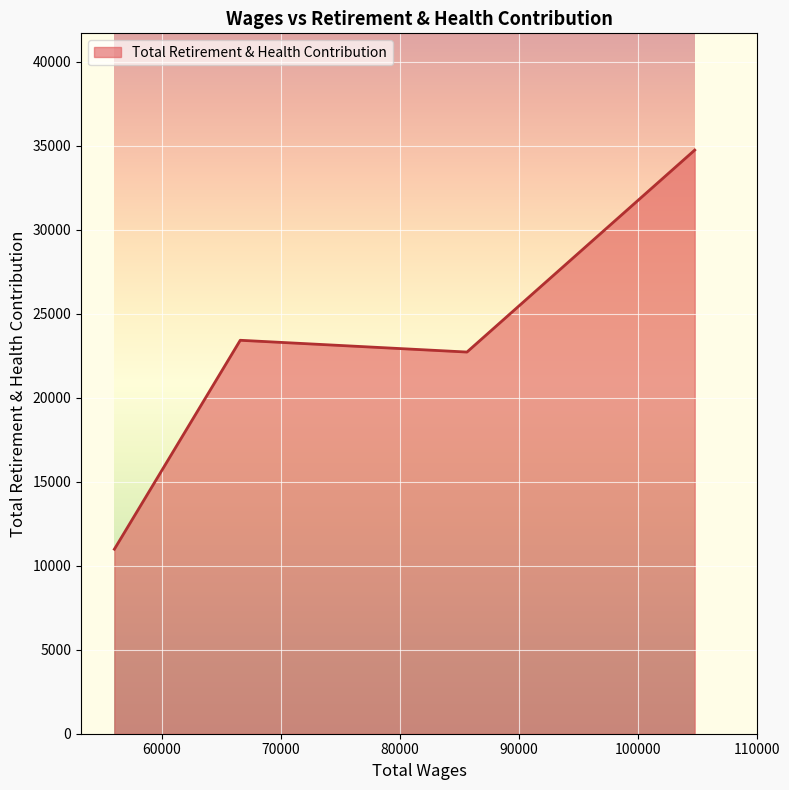

True or false: the data has more than 1 interior local peaks.

False